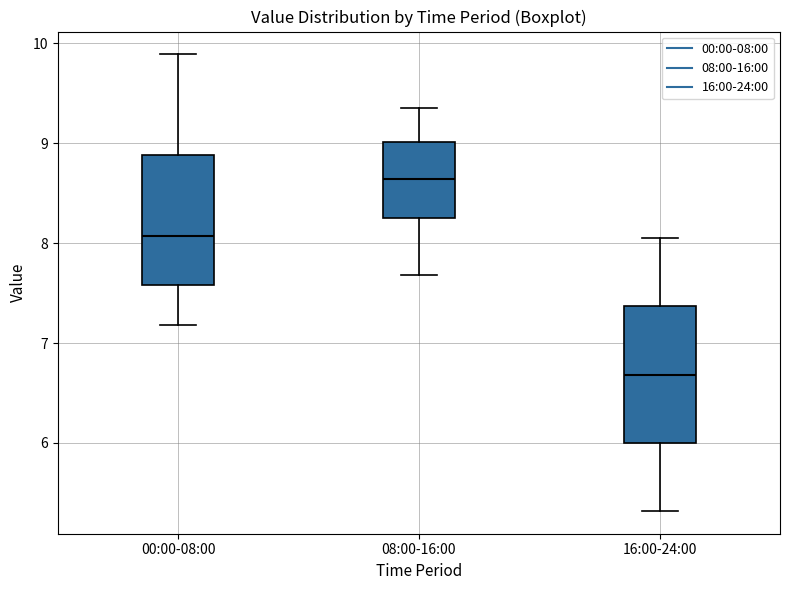

Which box's median line is the lowest?

16:00-24:00